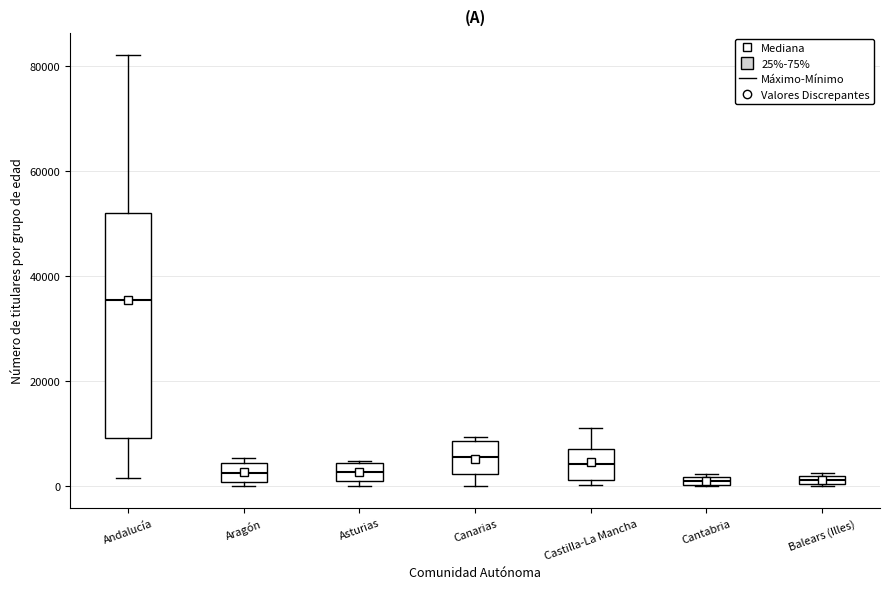

Where is the lower edge of the box for Balears (Illes) on the y-axis? The values are not printed on the chart, so give them approximately, as read against the axis.

0